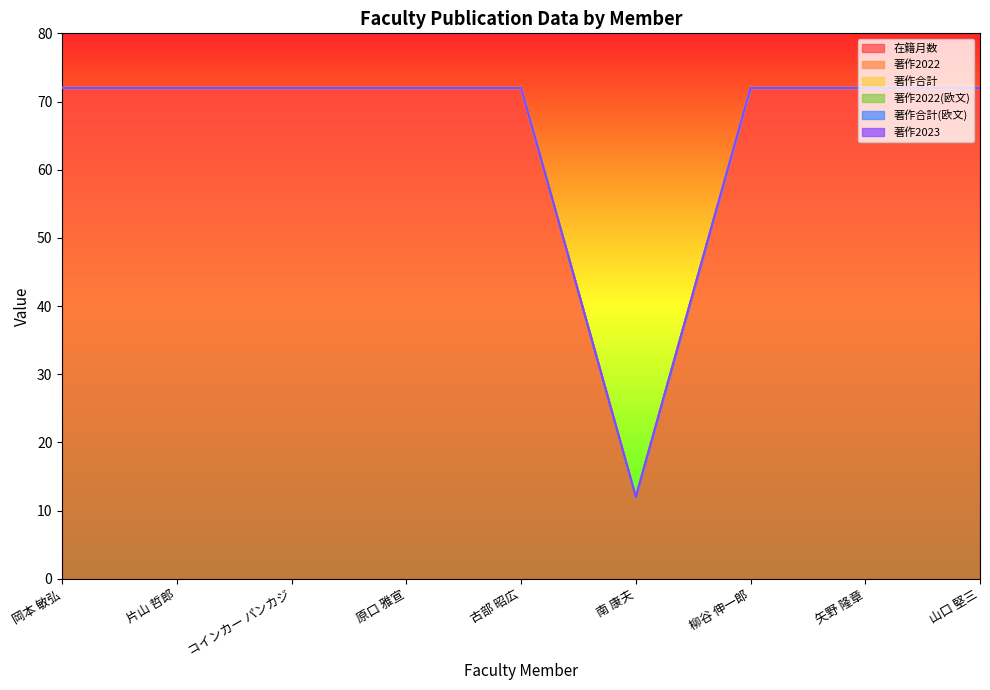

True or false: 著作2023 has a value of 0 at コインカー パンカジ.

True